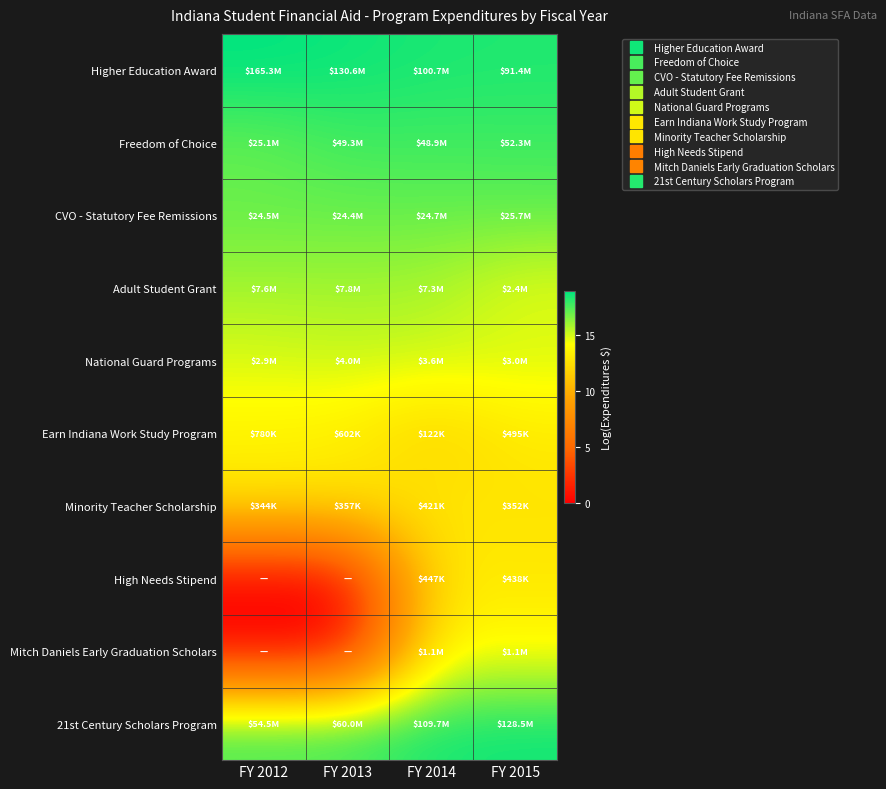

What is the total value across all series at FY 2014?

154.1